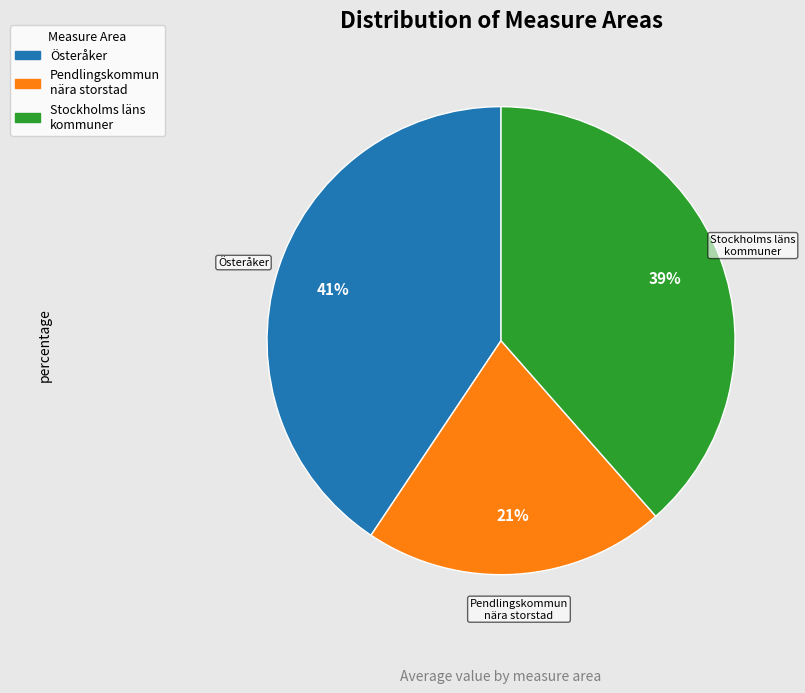

How many slices are in this pie chart?

3